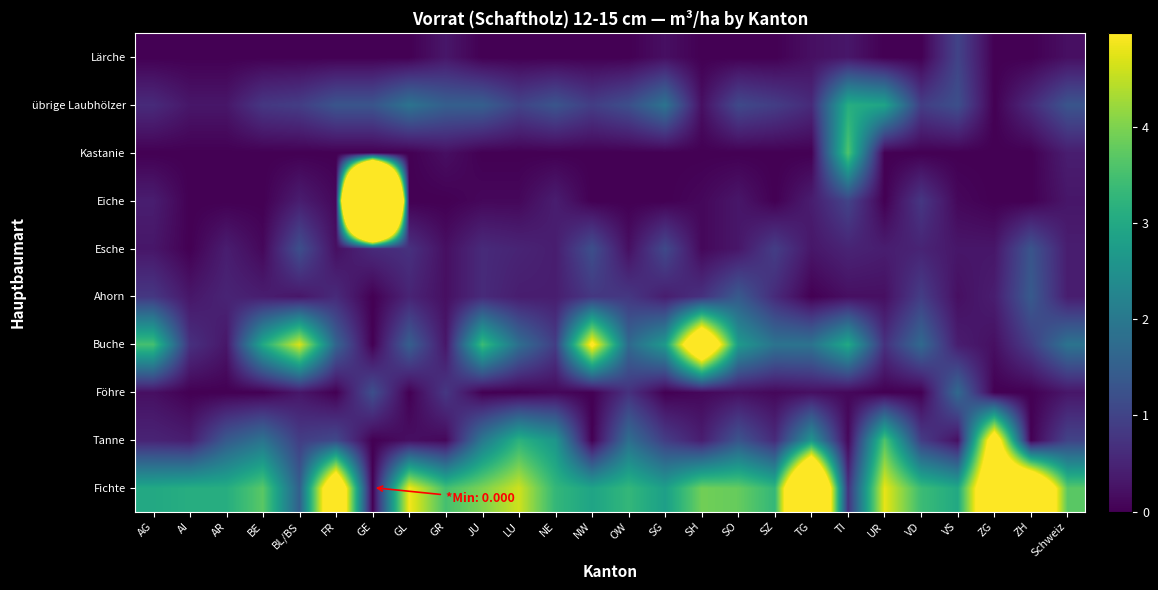

Count the number of data series in this chart.

10